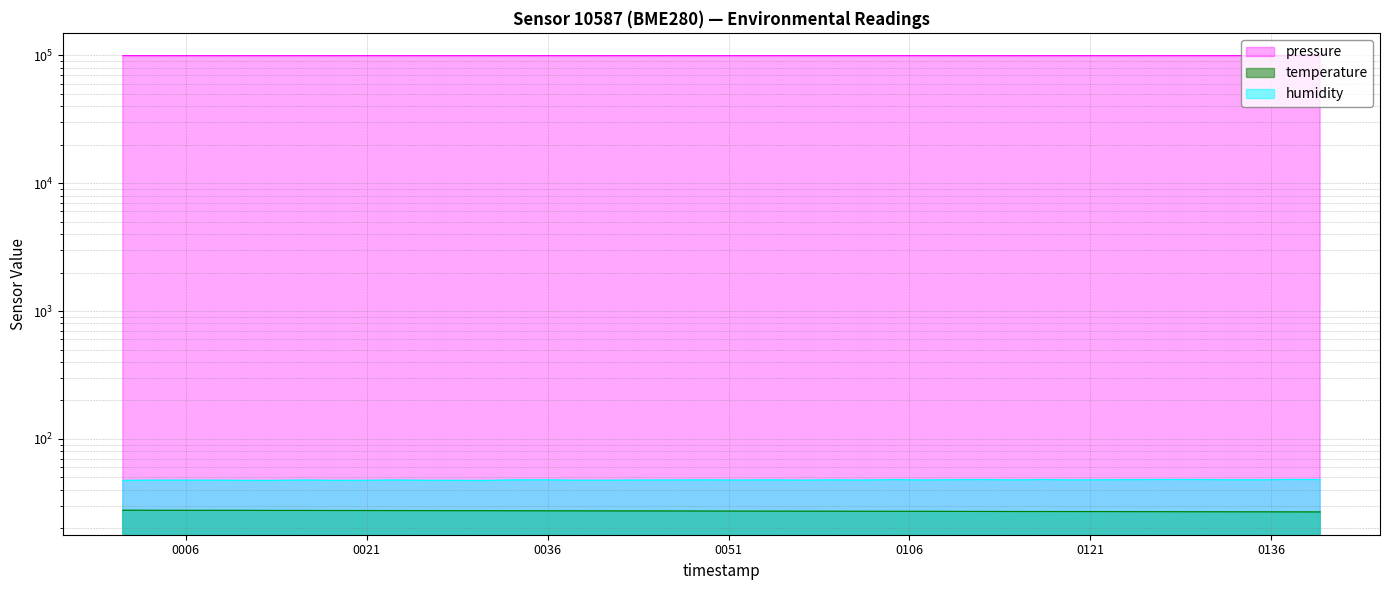

Reading left to right, list all the values displayed in this chart.

pressure: 2023-07-09T00:00:47=99104.2	2023-07-09T00:03:15=99100.2	2023-07-09T00:05:46=99100.7	2023-07-09T00:08:24=99105.4	2023-07-09T00:10:54=99102.9	2023-07-09T00:13:22=99106.2	2023-07-09T00:15:51=99104.6	2023-07-09T00:18:21=99098.8	2023-07-09T00:20:49=99112.6	2023-07-09T00:23:19=99107.7	2023-07-09T00:25:50=99098.9	2023-07-09T00:28:19=99103.0	2023-07-09T00:30:51=99108.8	2023-07-09T00:33:19=99108.5	2023-07-09T00:35:48=99101.4	2023-07-09T00:38:20=99104.7	2023-07-09T00:41:01=99106.1	2023-07-09T00:43:34=99098.2	2023-07-09T00:47:18=99104.8	2023-07-09T00:49:09=99099.8	2023-07-09T00:51:46=99098.5	2023-07-09T00:54:25=99100.7	2023-07-09T00:56:59=99105.7	2023-07-09T00:59:28=99098.8	2023-07-09T01:02:11=99102.9	2023-07-09T01:04:42=99111.4	2023-07-09T01:07:10=99106.2	2023-07-09T01:09:40=99104.1	2023-07-09T01:12:09=99106.2	2023-07-09T01:14:39=99099.4	2023-07-09T01:17:07=99106.0	2023-07-09T01:19:41=99095.3	2023-07-09T01:22:14=99108.5	2023-07-09T01:24:57=99106.0	2023-07-09T01:27:30=99112.9	2023-07-09T01:30:00=99109.8	2023-07-09T01:32:28=99116.7	2023-07-09T01:35:02=99114.3	2023-07-09T01:37:33=99107.4	2023-07-09T01:40:03=99101.4
temperature: 2023-07-09T00:00:47=27.7	2023-07-09T00:03:15=27.7	2023-07-09T00:05:46=27.7	2023-07-09T00:08:24=27.7	2023-07-09T00:10:54=27.7	2023-07-09T00:13:22=27.6	2023-07-09T00:15:51=27.6	2023-07-09T00:18:21=27.6	2023-07-09T00:20:49=27.6	2023-07-09T00:23:19=27.6	2023-07-09T00:25:50=27.5	2023-07-09T00:28:19=27.5	2023-07-09T00:30:51=27.5	2023-07-09T00:33:19=27.5	2023-07-09T00:35:48=27.4	2023-07-09T00:38:20=27.4	2023-07-09T00:41:01=27.4	2023-07-09T00:43:34=27.4	2023-07-09T00:47:18=27.4	2023-07-09T00:49:09=27.3	2023-07-09T00:51:46=27.3	2023-07-09T00:54:25=27.3	2023-07-09T00:56:59=27.3	2023-07-09T00:59:28=27.2	2023-07-09T01:02:11=27.2	2023-07-09T01:04:42=27.2	2023-07-09T01:07:10=27.2	2023-07-09T01:09:40=27.2	2023-07-09T01:12:09=27.1	2023-07-09T01:14:39=27.1	2023-07-09T01:17:07=27.1	2023-07-09T01:19:41=27.1	2023-07-09T01:22:14=27.1	2023-07-09T01:24:57=27.1	2023-07-09T01:27:30=27.0	2023-07-09T01:30:00=27.0	2023-07-09T01:32:28=27.0	2023-07-09T01:35:02=26.9	2023-07-09T01:37:33=26.9	2023-07-09T01:40:03=26.9
humidity: 2023-07-09T00:00:47=47.4	2023-07-09T00:03:15=47.6	2023-07-09T00:05:46=47.6	2023-07-09T00:08:24=47.6	2023-07-09T00:10:54=47.4	2023-07-09T00:13:22=47.4	2023-07-09T00:15:51=47.7	2023-07-09T00:18:21=47.4	2023-07-09T00:20:49=47.5	2023-07-09T00:23:19=47.8	2023-07-09T00:25:50=47.5	2023-07-09T00:28:19=47.4	2023-07-09T00:30:51=47.4	2023-07-09T00:33:19=47.9	2023-07-09T00:35:48=47.9	2023-07-09T00:38:20=47.6	2023-07-09T00:41:01=47.5	2023-07-09T00:43:34=47.7	2023-07-09T00:47:18=47.8	2023-07-09T00:49:09=47.9	2023-07-09T00:51:46=47.7	2023-07-09T00:54:25=47.9	2023-07-09T00:56:59=47.6	2023-07-09T00:59:28=47.9	2023-07-09T01:02:11=47.7	2023-07-09T01:04:42=48.1	2023-07-09T01:07:10=47.8	2023-07-09T01:09:40=48.0	2023-07-09T01:12:09=48.2	2023-07-09T01:14:39=47.9	2023-07-09T01:17:07=48.2	2023-07-09T01:19:41=47.8	2023-07-09T01:22:14=48.0	2023-07-09T01:24:57=48.1	2023-07-09T01:27:30=48.2	2023-07-09T01:30:00=48.2	2023-07-09T01:32:28=48.0	2023-07-09T01:35:02=48.0	2023-07-09T01:37:33=48.2	2023-07-09T01:40:03=48.1